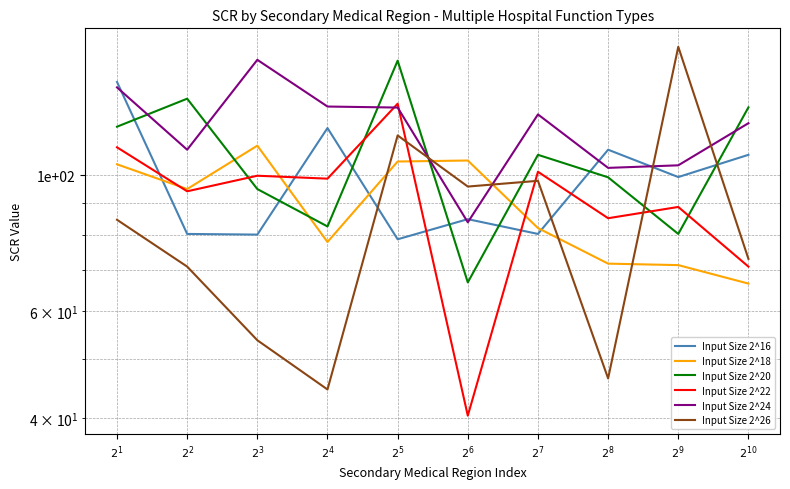

At which label does Input Size 2^18 first exceed 95?

$2^{1}$